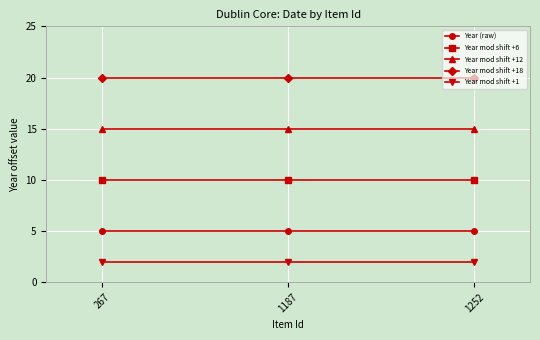

What is the sum of the Year mod shift +6 values at 267 and 1187?

20